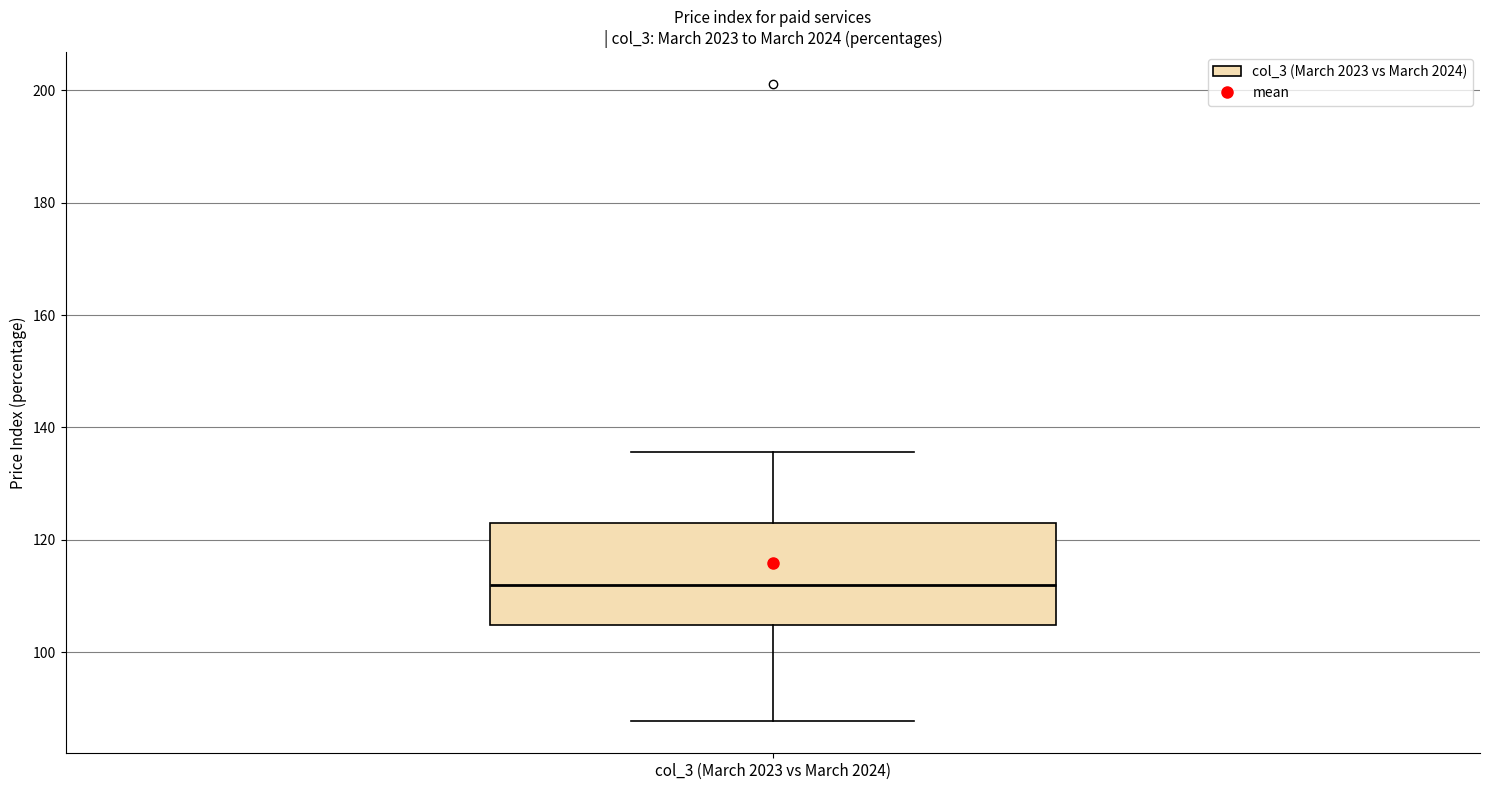

Read this box plot against the y-axis: the position of the median line, the range covered by the box, and the ends of both whiskers. The values are not printed on the chart, so give them approximately, as read against the axis.

median 112, box 104 to 124, whiskers 88 to 136